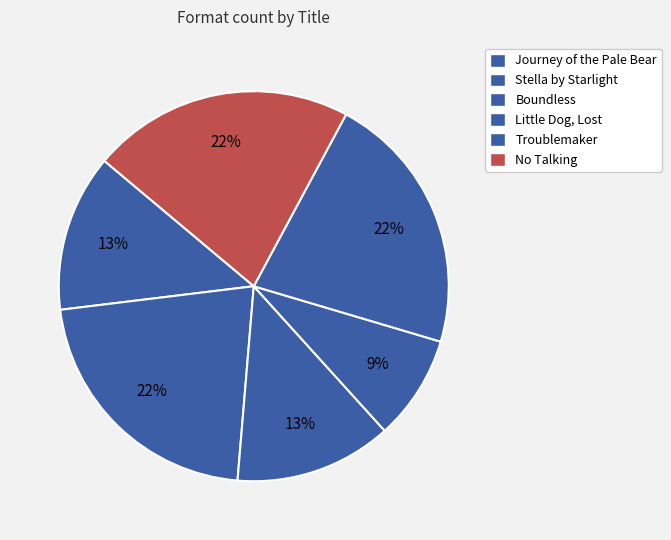

How many slices are in this pie chart?

6